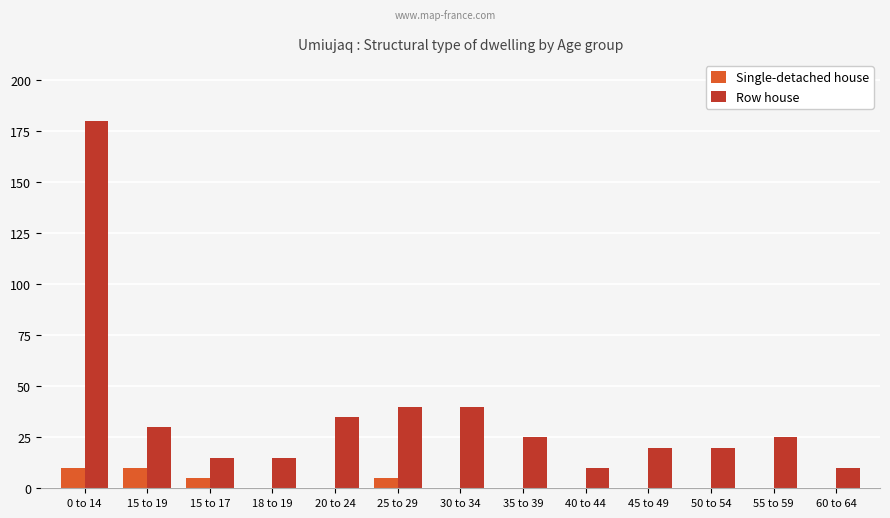

What is the maximum value shown in the chart?

180